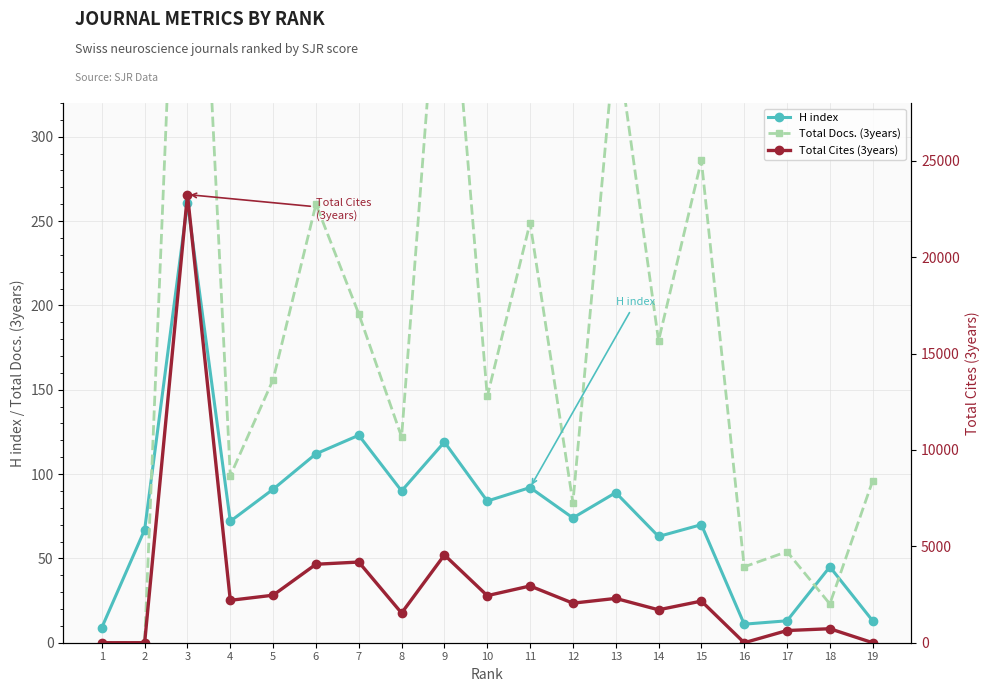

What is the difference between the Total Docs. (3years) values at 3 and 4?

516